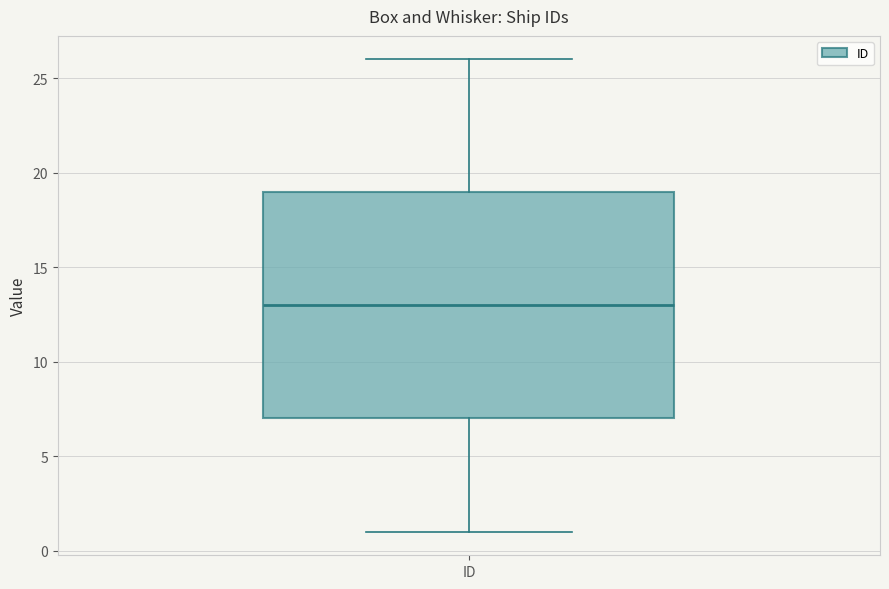

Where does the median line of the box for ID sit on the y-axis? The values are not printed on the chart, so give them approximately, as read against the axis.

13